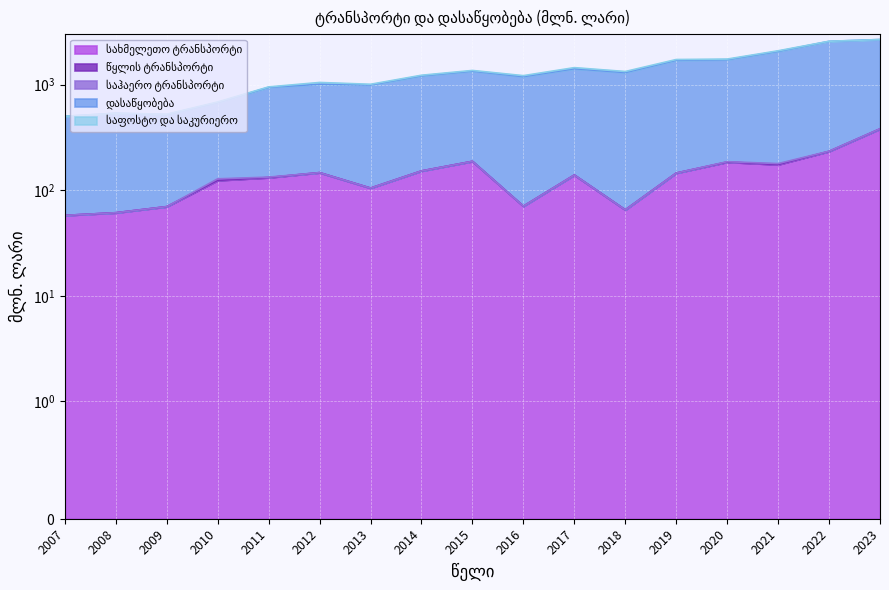

Is it true that საფოსტო და საკურიერო equals 0.3 at 2008?

True